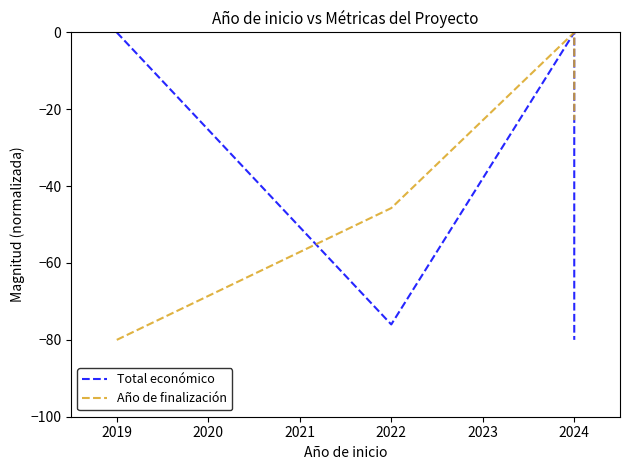

What is the difference between the maximum and minimum values in the Total económico series?

80.0